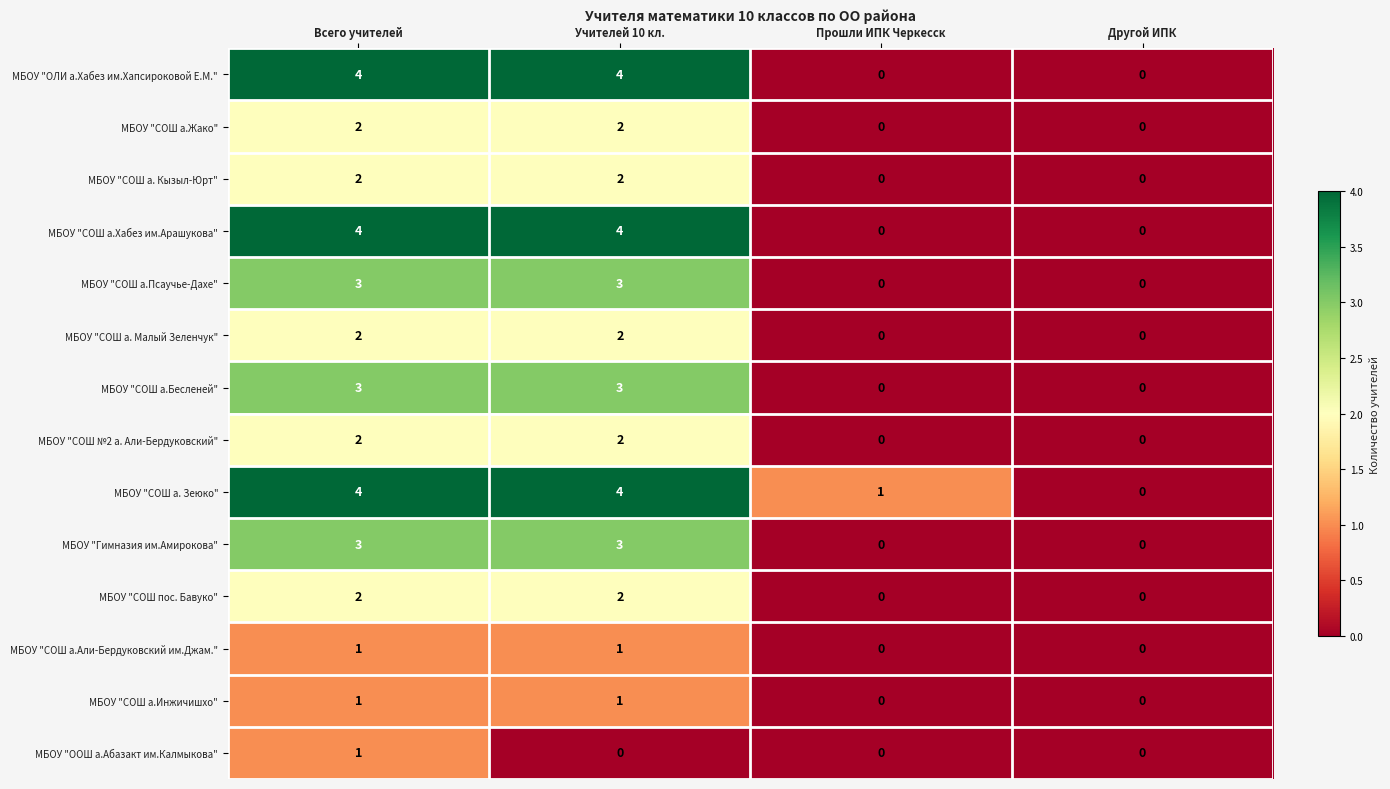

What is the maximum value for МБОУ "Гимназия им.Амирокова"?

3